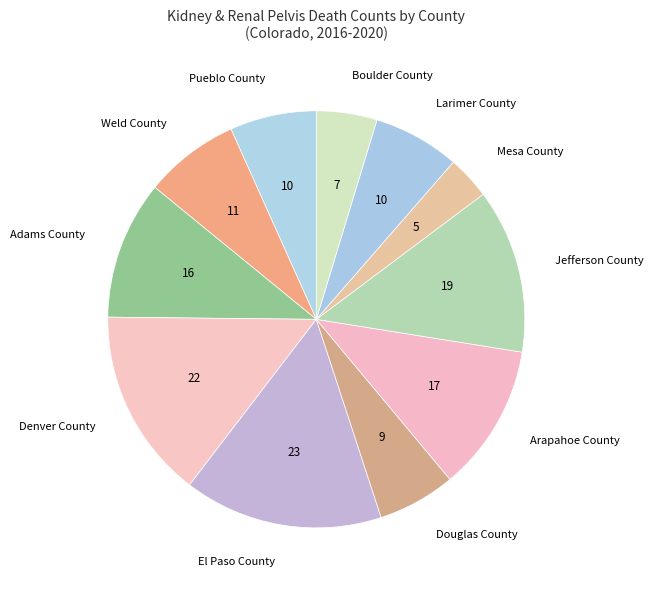

Is Weld County the majority of the pie?

No